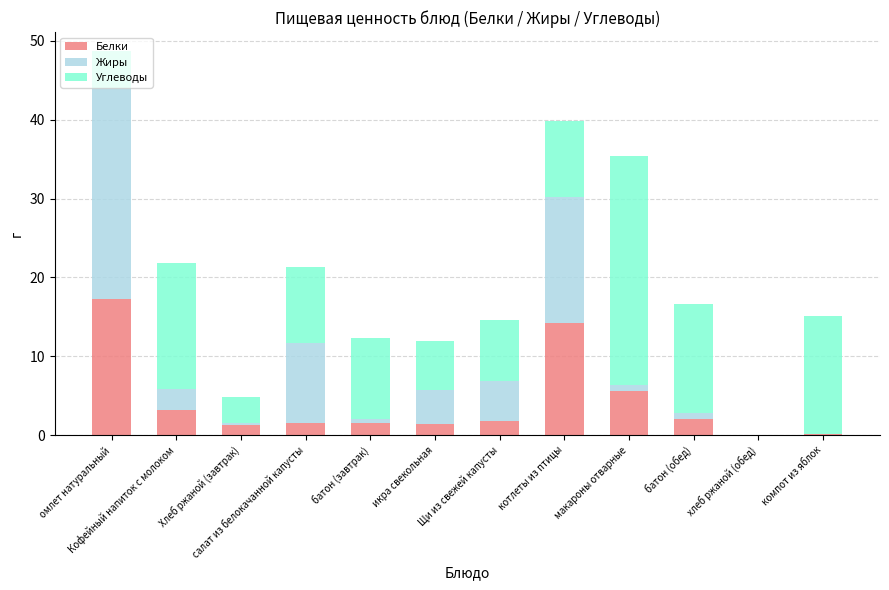

The Белки series shows 2.2 at макароны отварные. True or false?

False